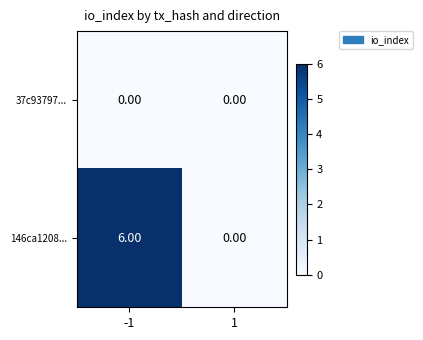

Which series has the widest spread of values?

146ca1208...